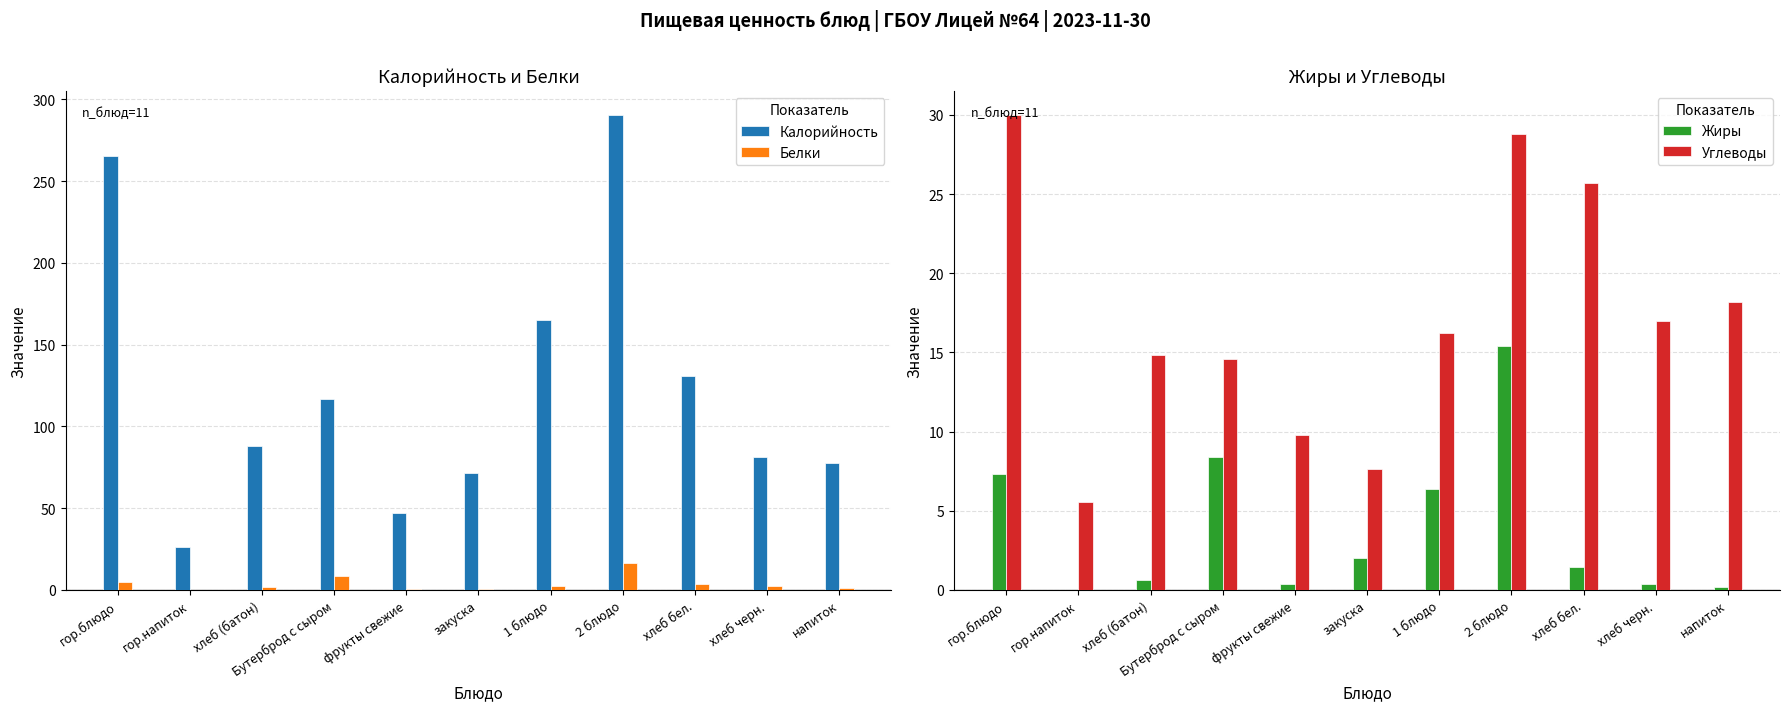

At which label is Углеводы closest to 17?

хлеб черн.